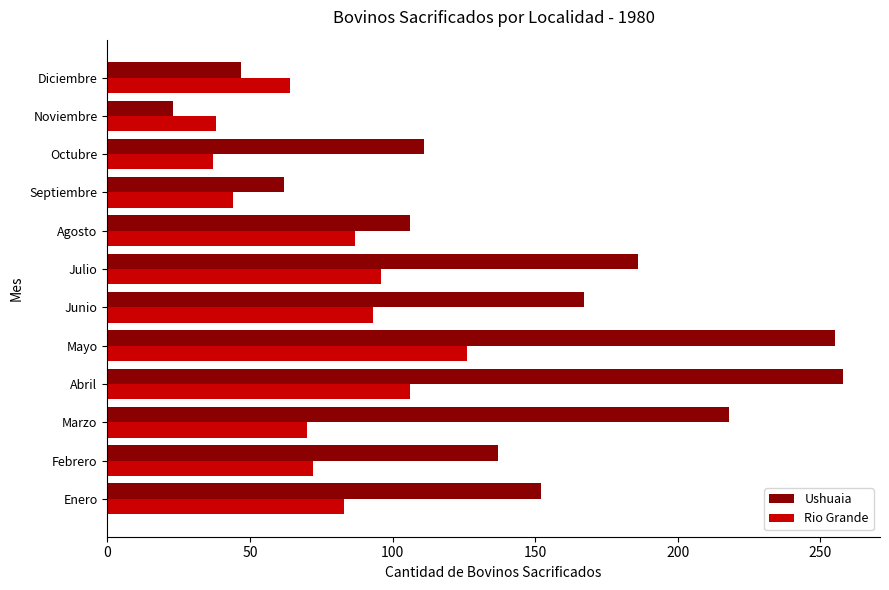

What is the difference between the highest and lowest values at Enero?

69